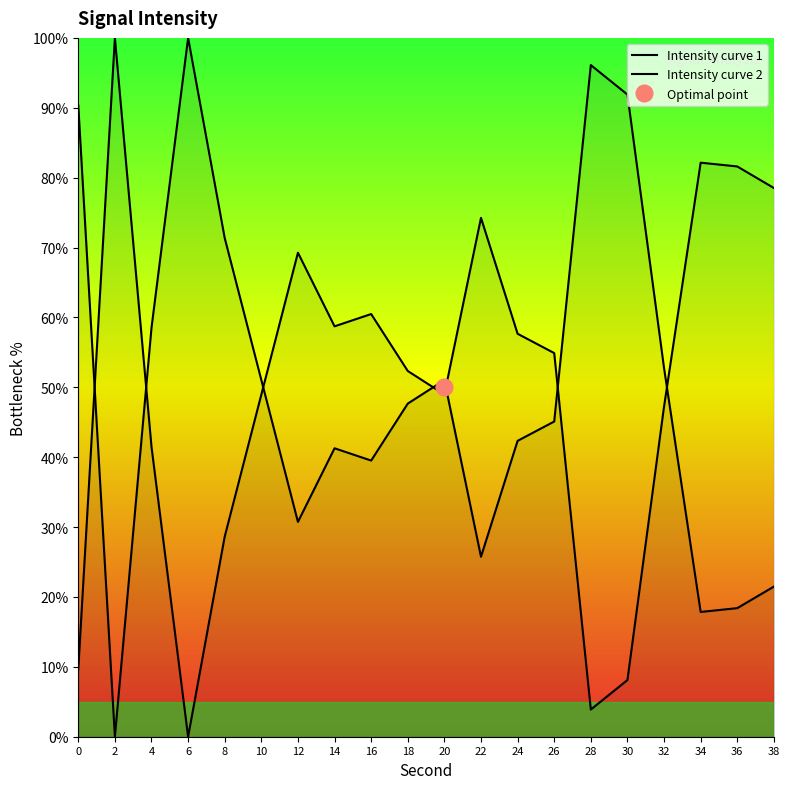

At which category does the data reach its first local peak?

2